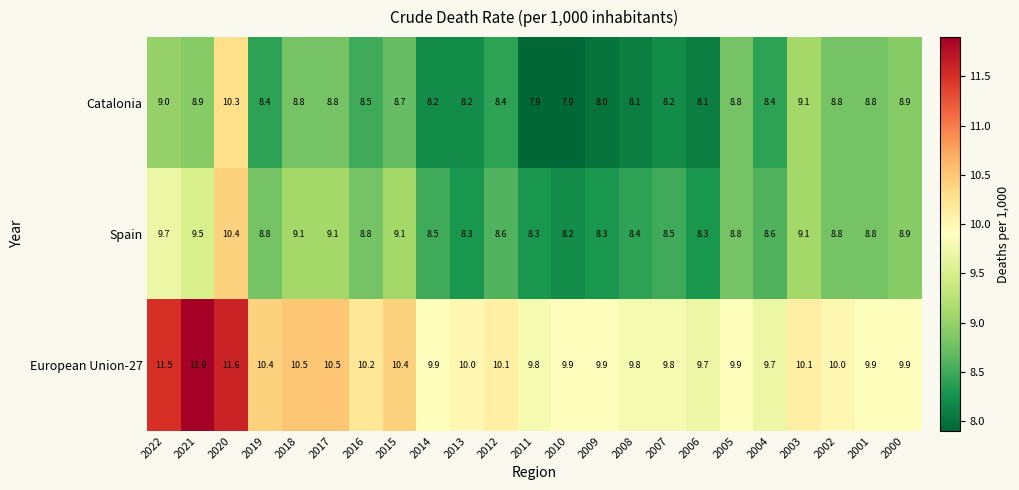

Which category has the highest value across all series?

2021